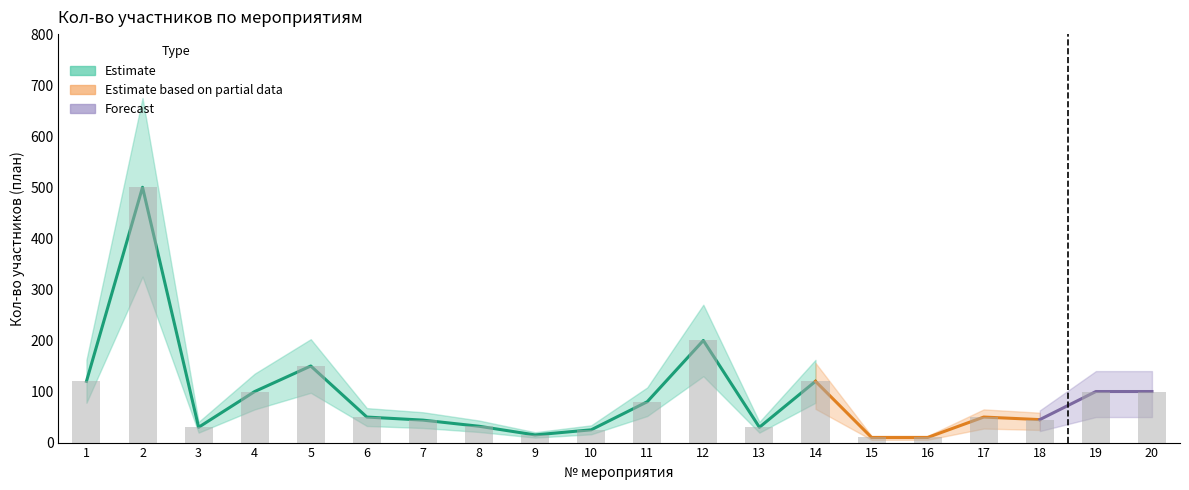

List the labels in order of value, largest first.

2, 12, 5, 1, 14, 4, 19, 20, 11, 6, 17, 18, 7, 8, 3, 13, 10, 9, 15, 16